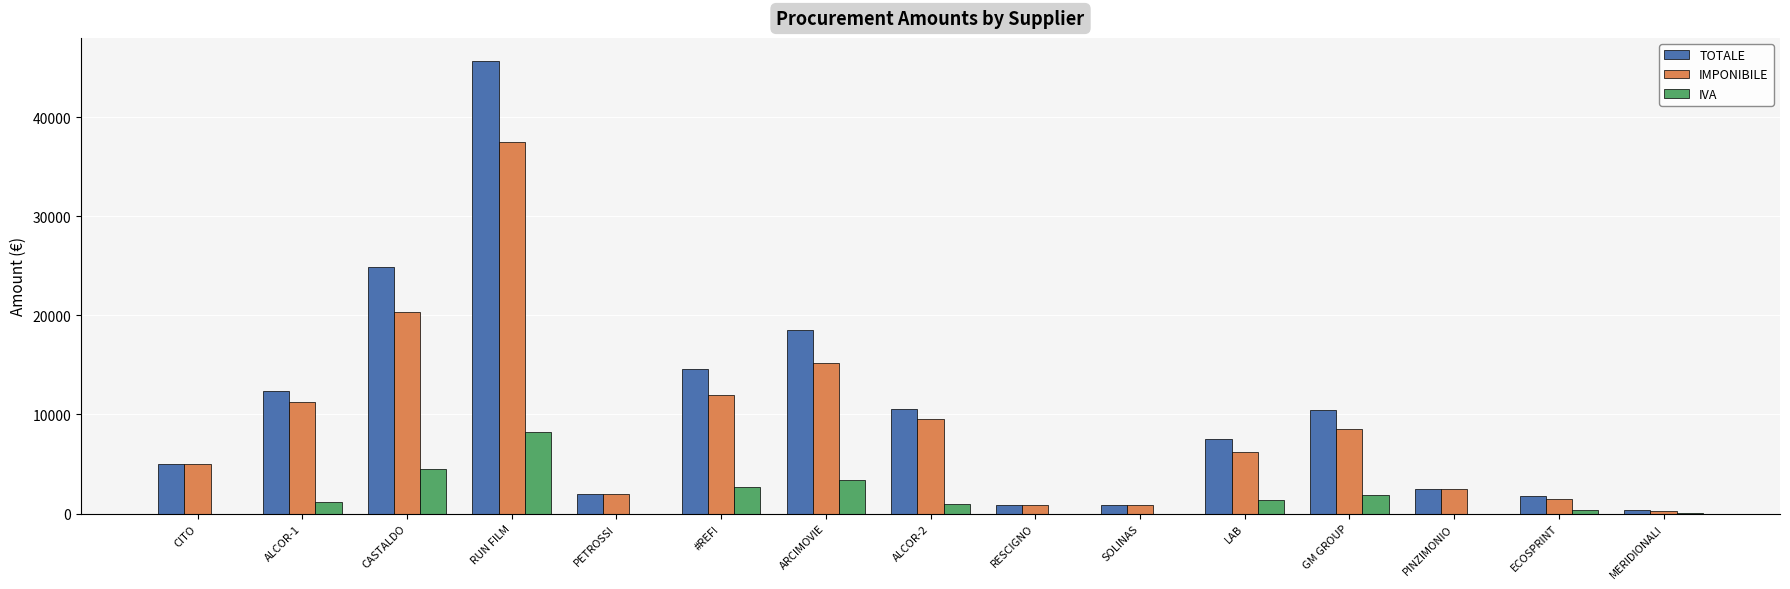

The IVA series shows 0.0 at PETROSSI. True or false?

True